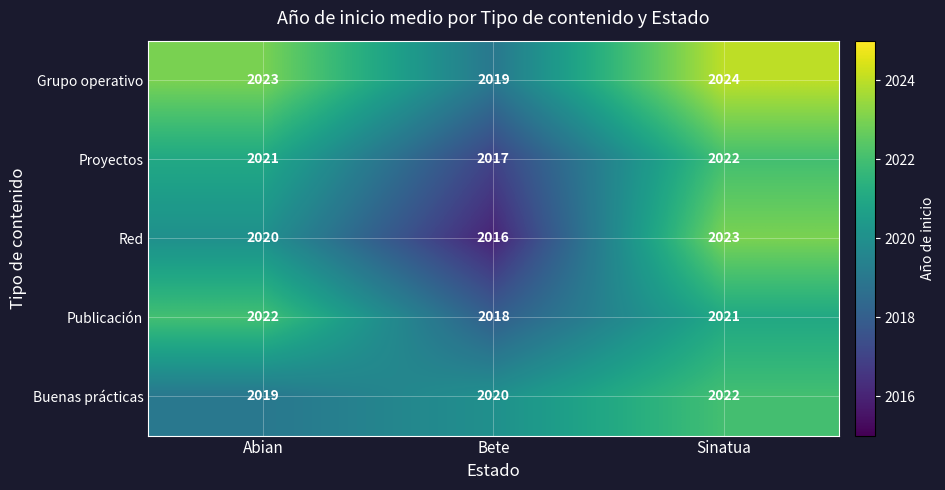

What is the average value of the Grupo operativo series?

2022